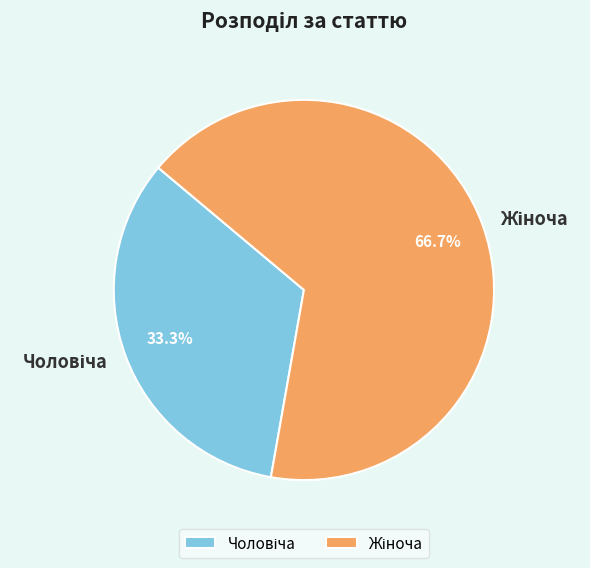

How many segments does this pie chart have?

2